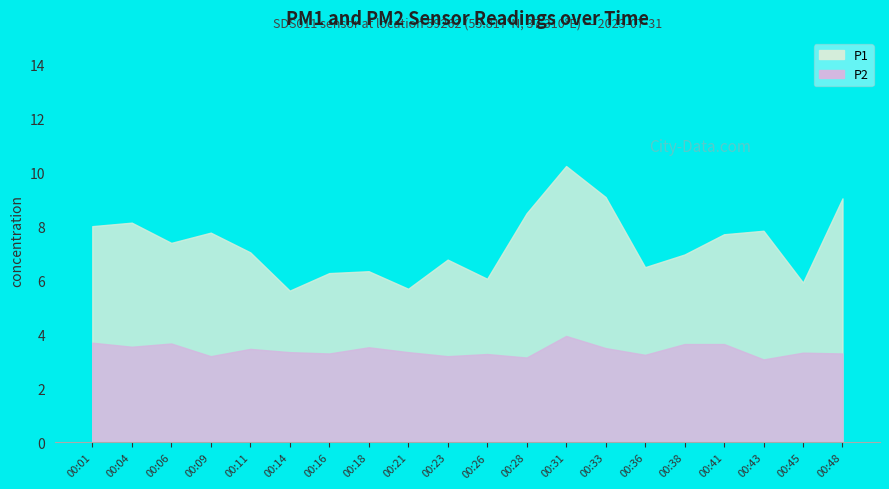

True or false: P2 and P1 intersect in this chart.

False